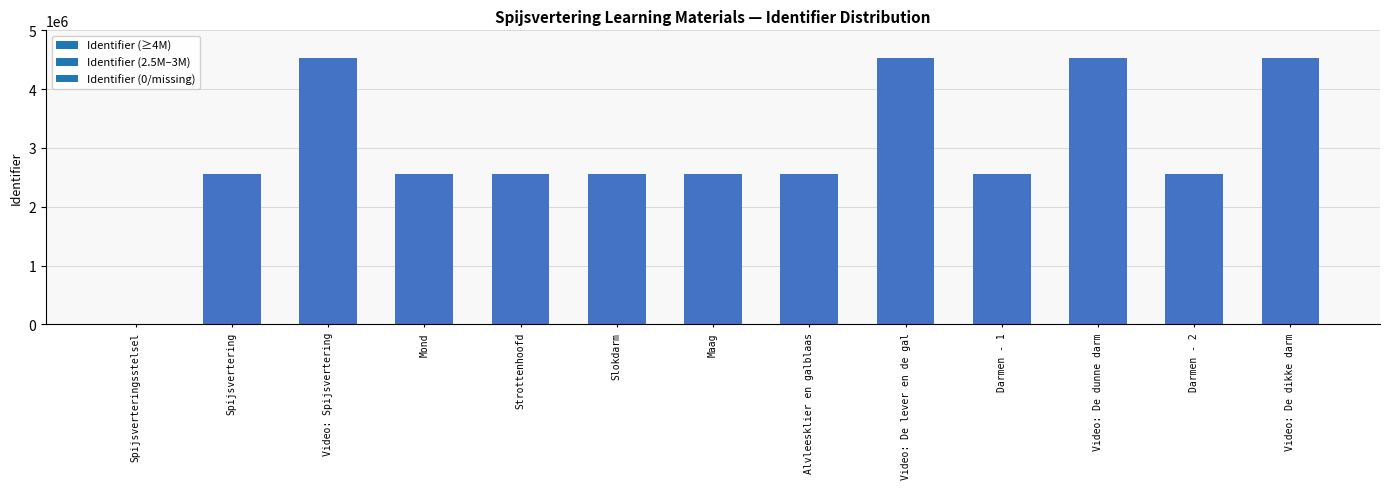

What is the value of the 6th bar from the left?

2558755